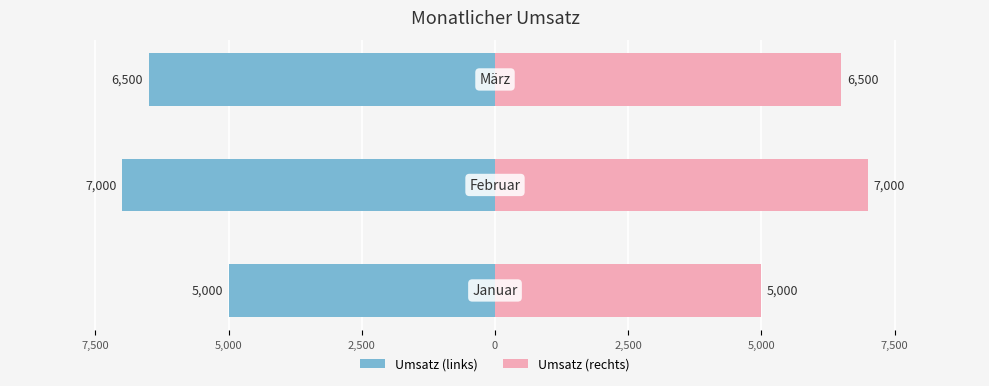

How many distinct data groups are displayed?

2